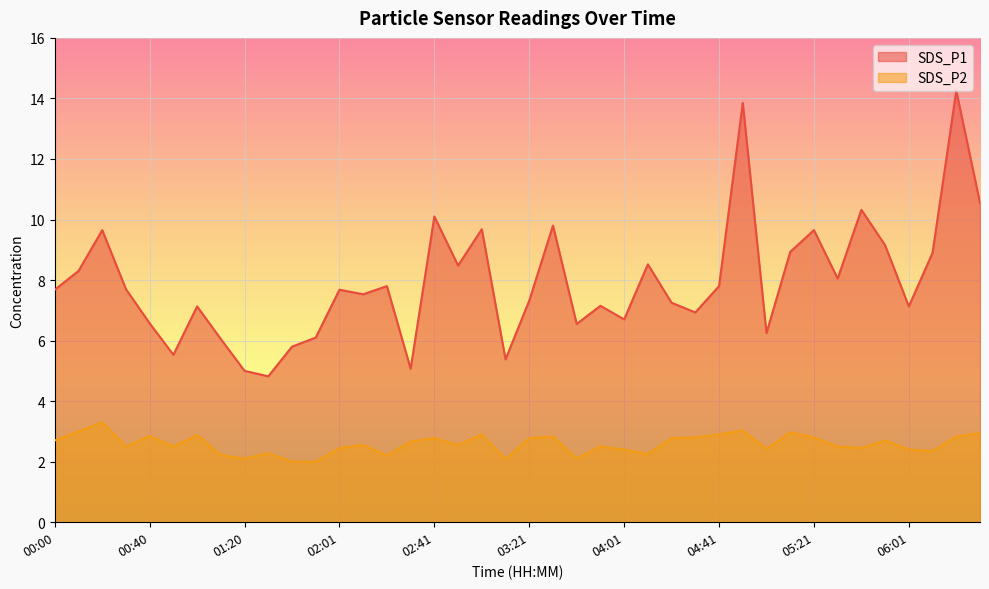

Which category has the highest value in the SDS_P2 series?

00:20